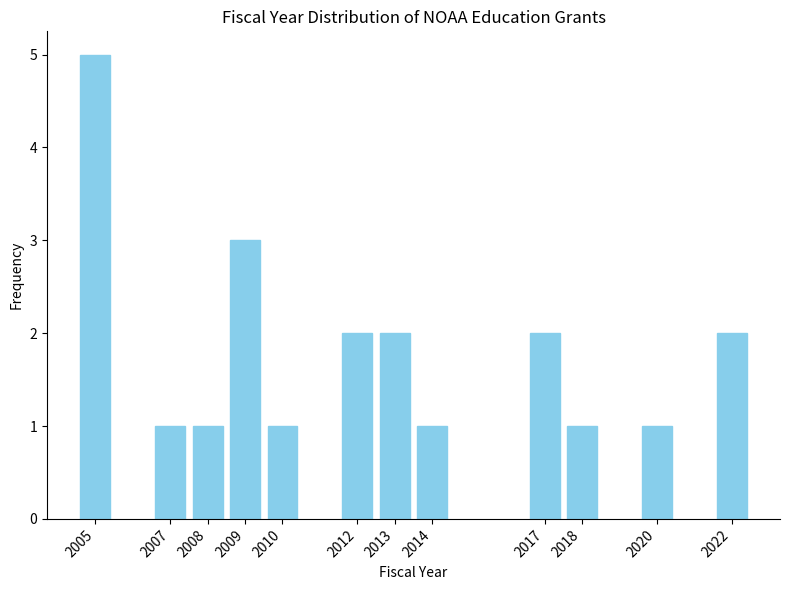

Reading left to right, list all the values displayed in this chart.

2005=5	2007=1	2008=1	2009=3	2010=1	2012=2	2013=2	2014=1	2017=2	2018=1	2020=1	2022=2